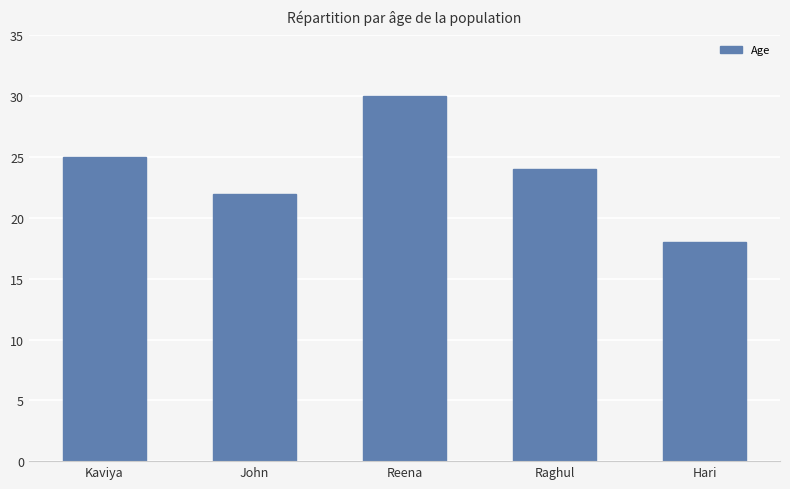

Which category has the highest value across all series?

Reena